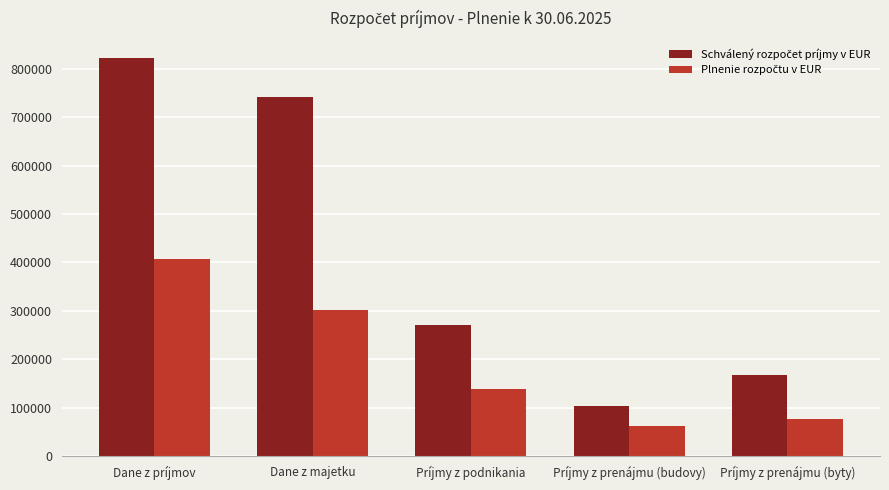

How many categories are shown in the chart?

5